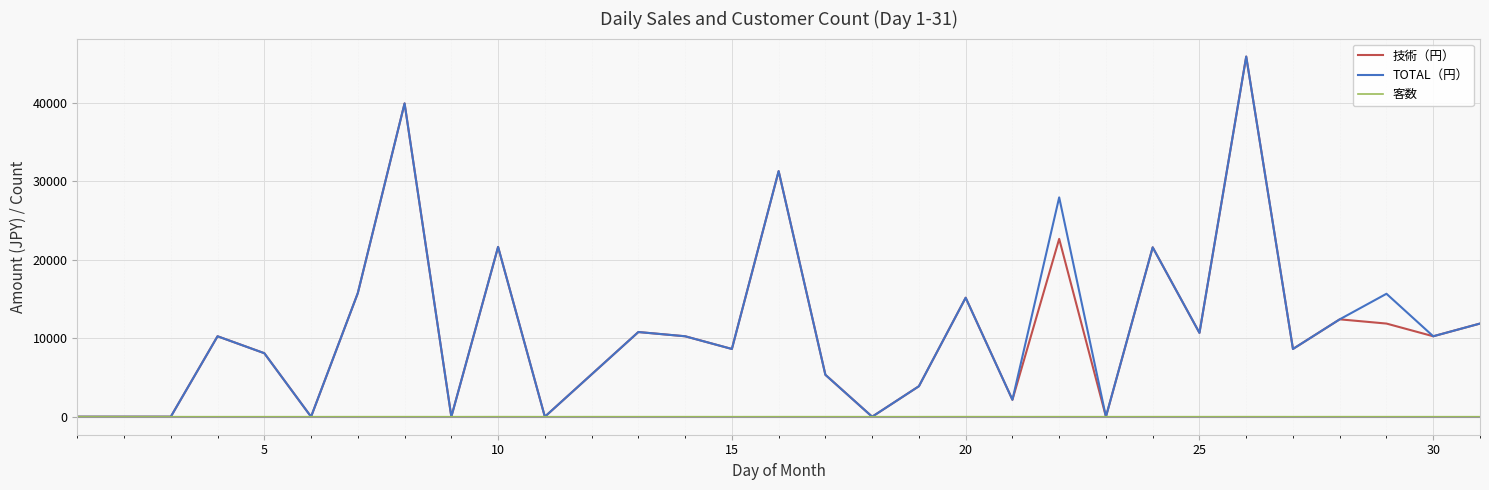

What is the greatest value displayed?

45930